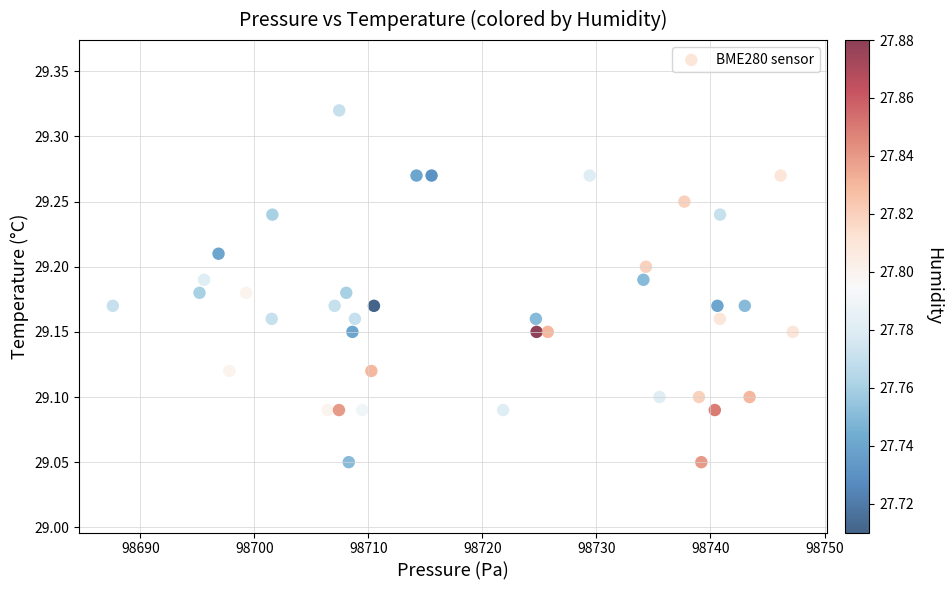

What is the range of Y values (max minus min)?

0.3